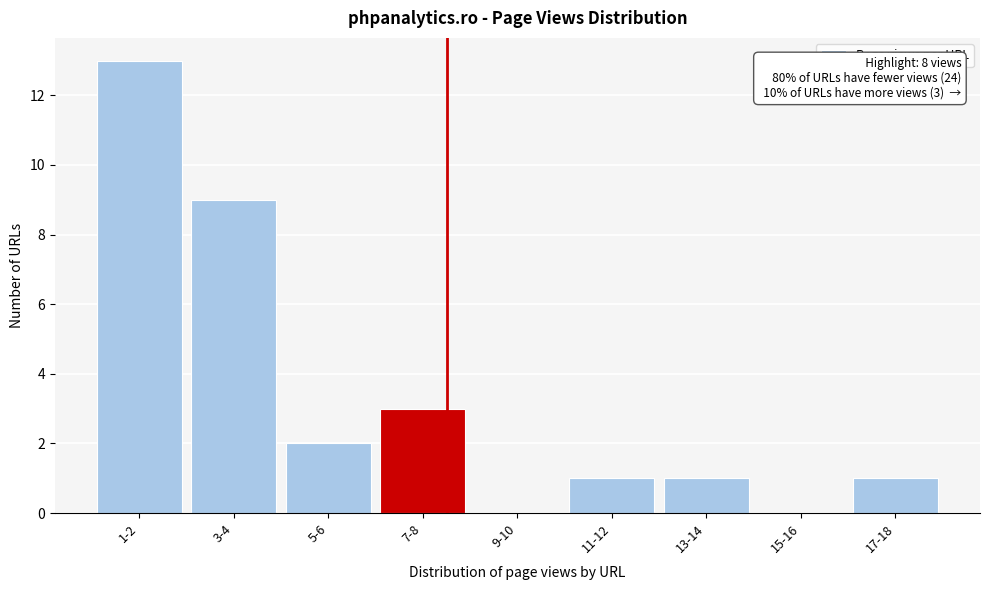

Which label corresponds to the largest value in the chart?

1-2